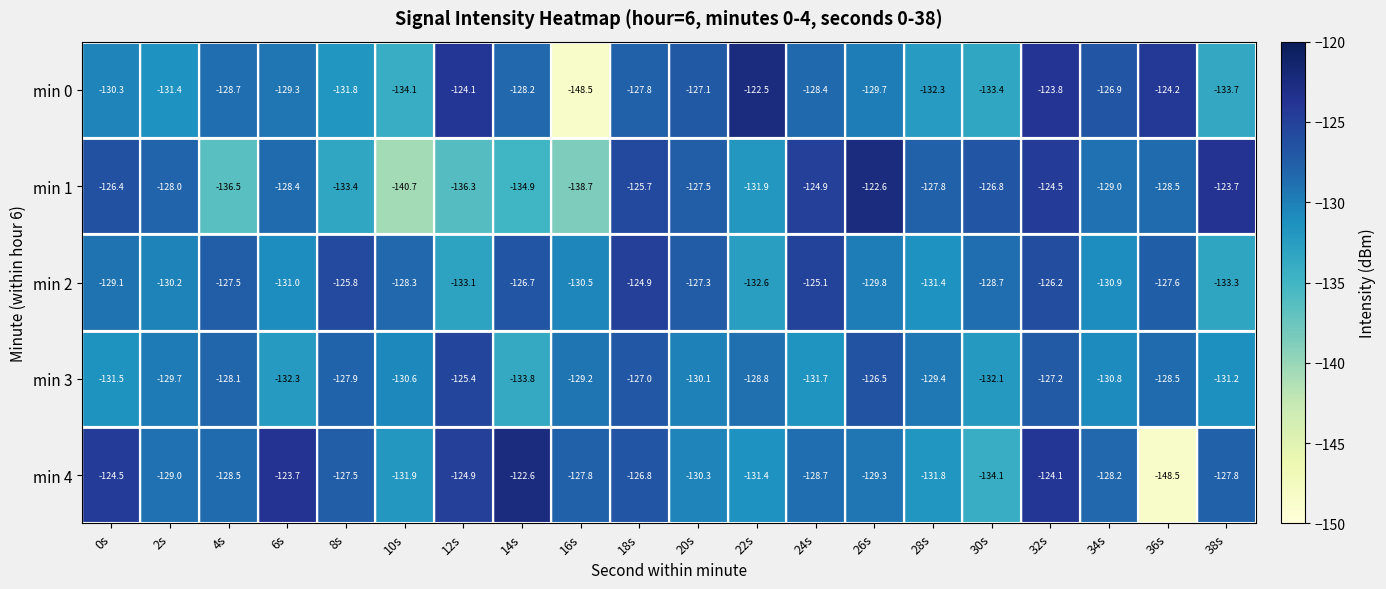

Which category has the highest value in the min 3 series?

12s